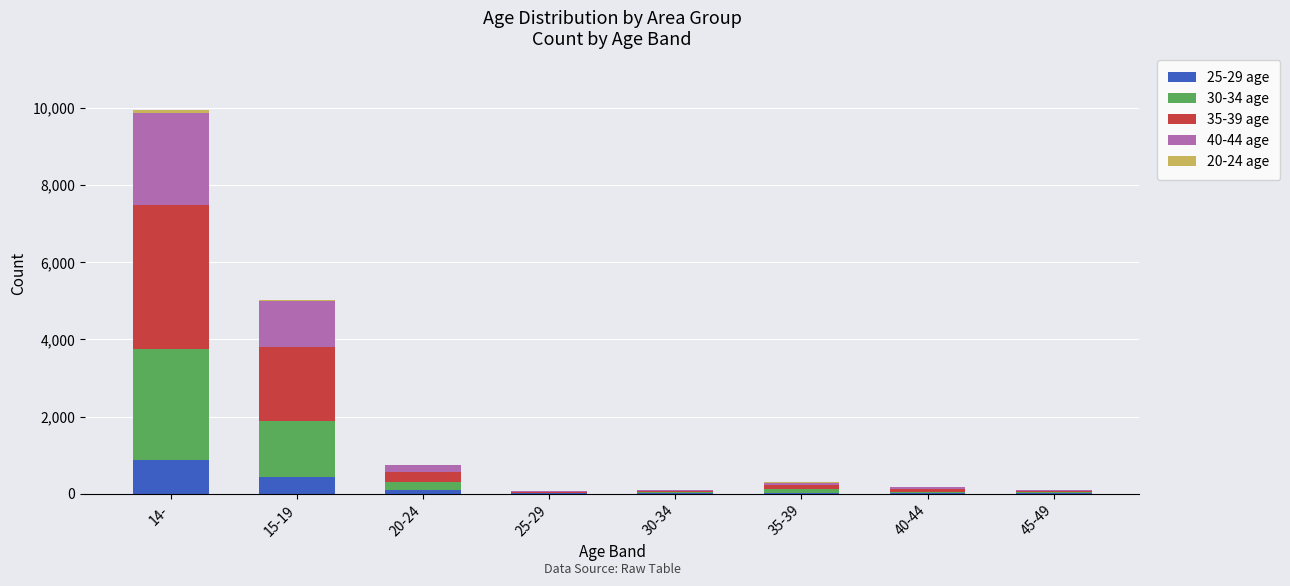

At which category is the sum across all series the highest?

14-